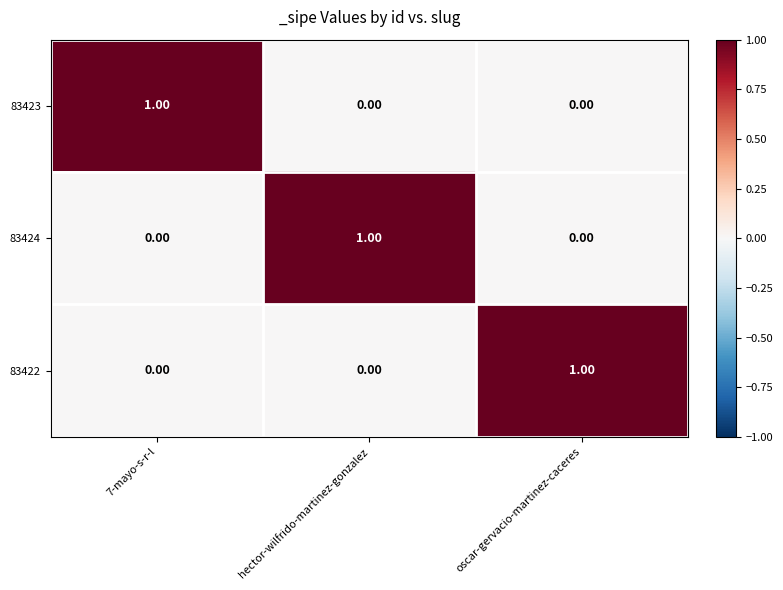

At how many categories does at least one series exceed 0?

3